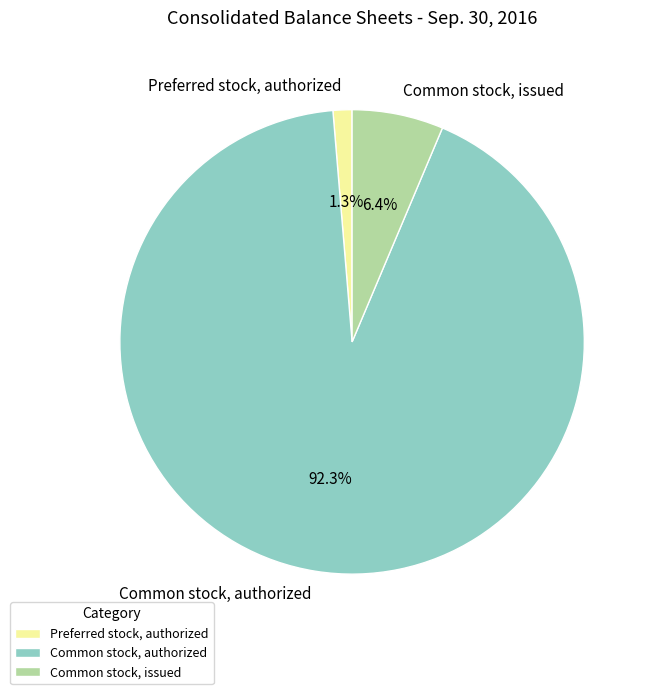

Which slice is the largest?

Common stock, authorized